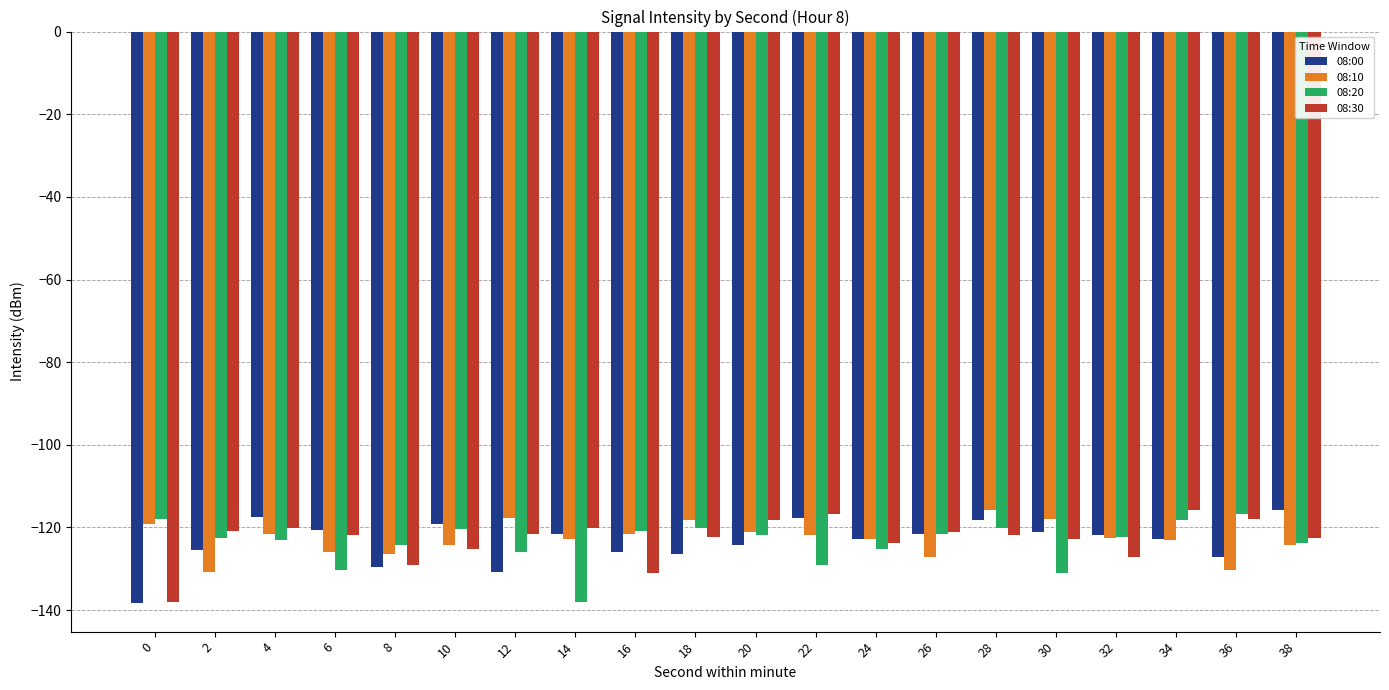

What is the spread (max minus min) of values at 26?

5.8